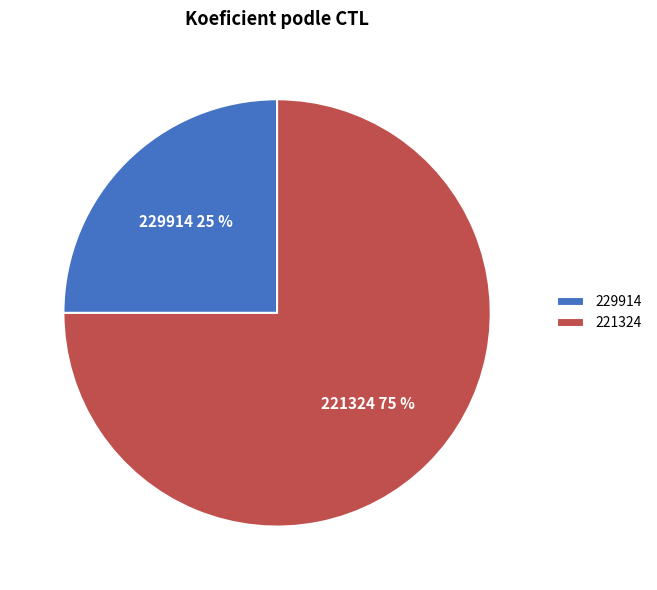

Combined, do 221324 and 229914 account for over 50%?

Yes